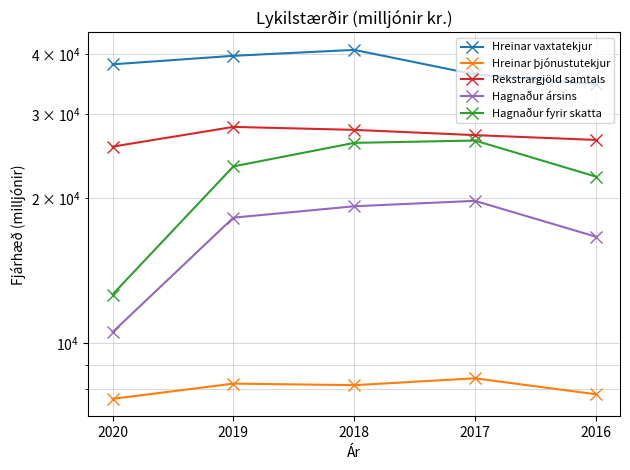

The Hagnaður fyrir skatta series shows 12607 at 2020. True or false?

True